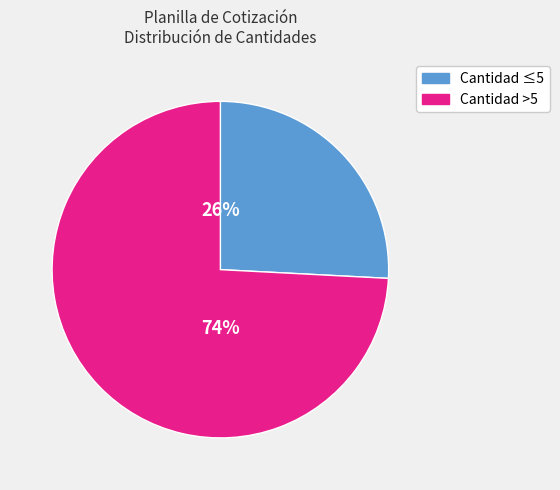

To the nearest percent, what is the average slice percentage?

50%